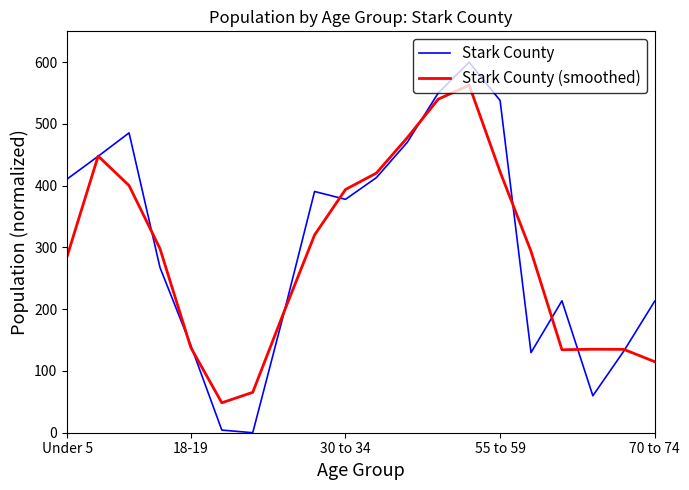

Which series has the largest total across all categories?

Stark County